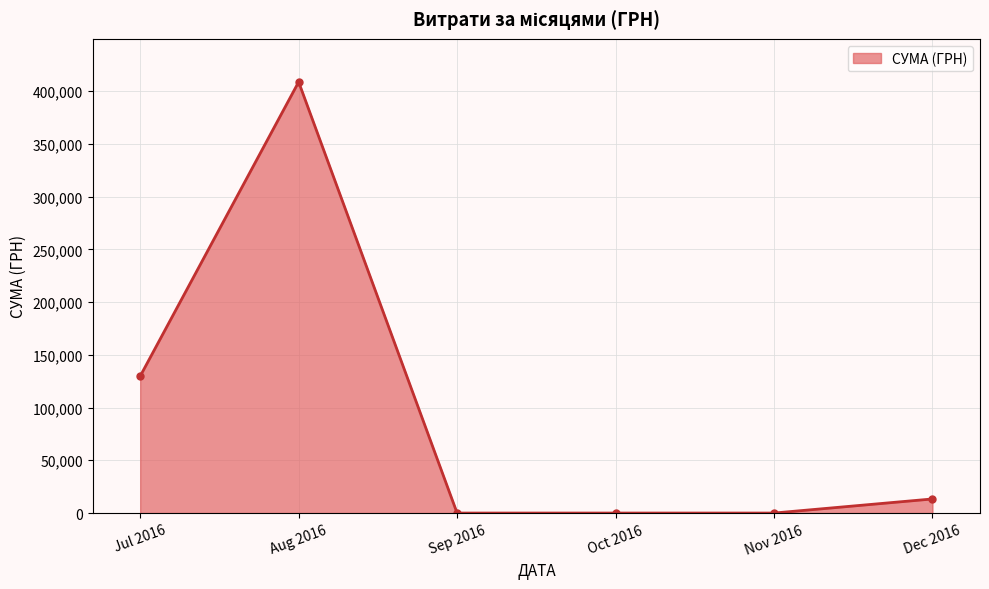

What is the label of the 3rd point from the right?

Oct 2016